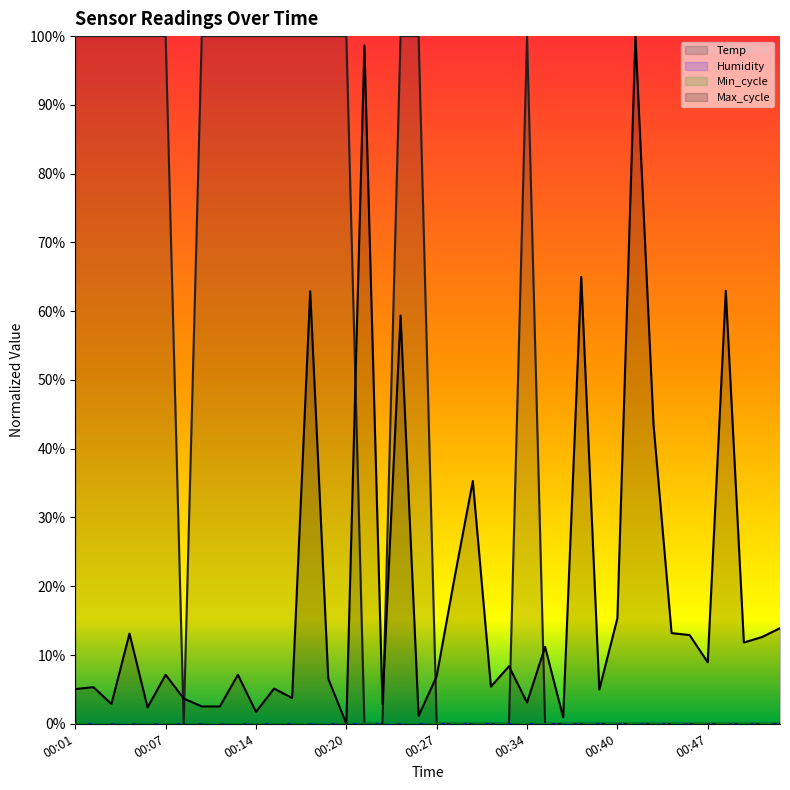

How many data points in Max_cycle are above 0?

39